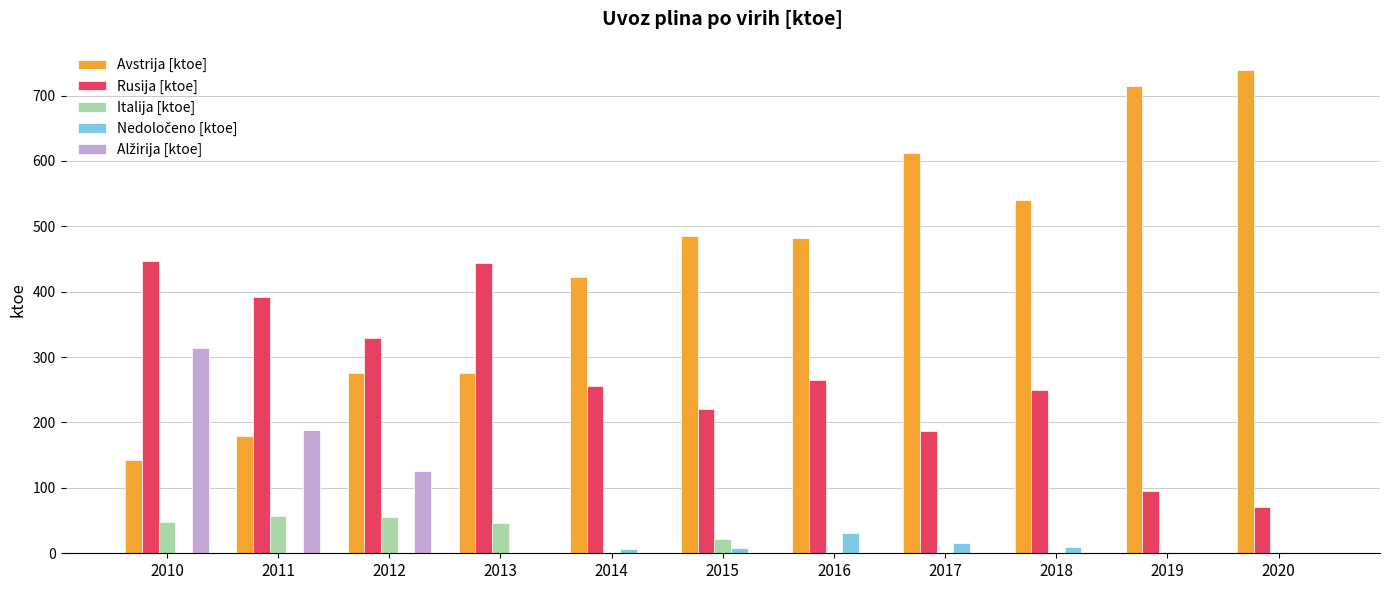

What value does the Italija [ktoe] series have at 2010?

47.6